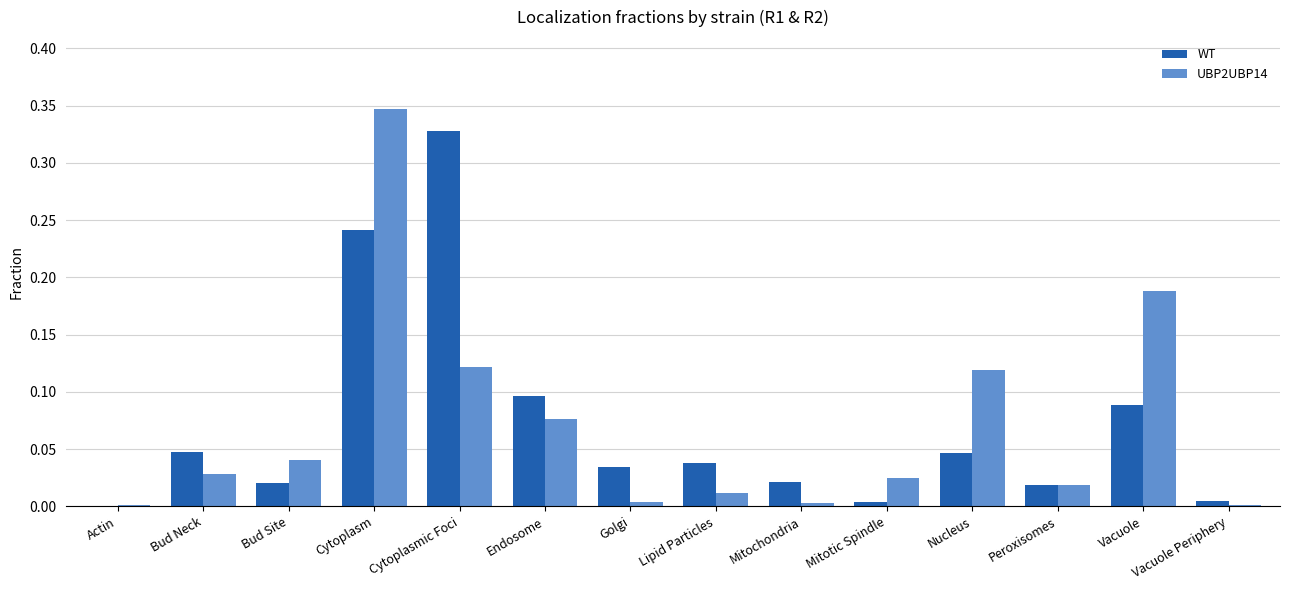

At which category is the sum across all series the highest?

Cytoplasm